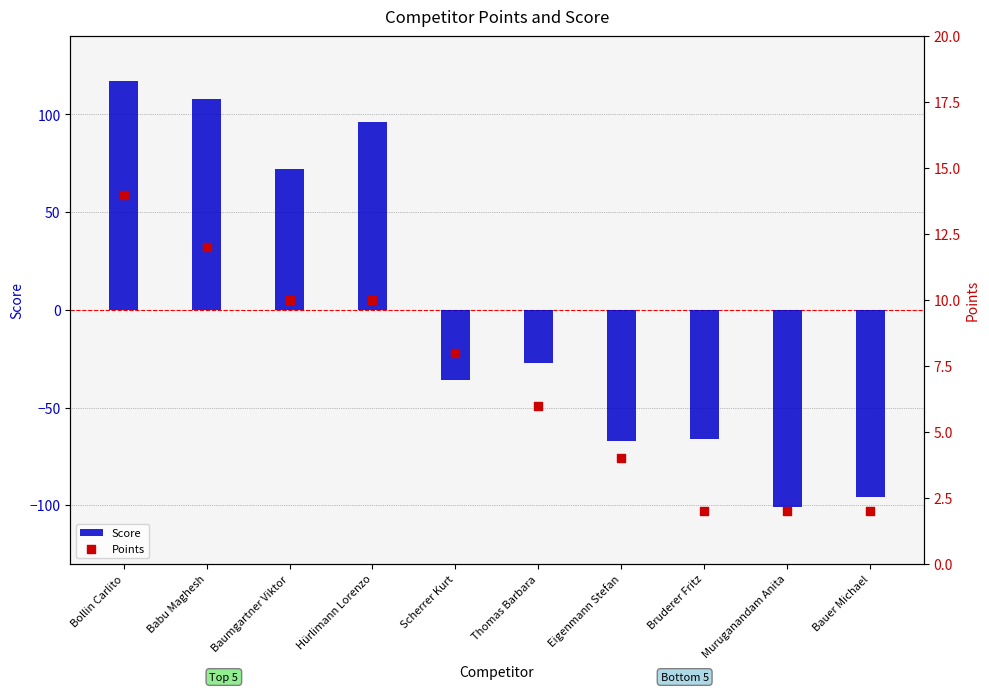

Which series has the largest total across all categories?

Points